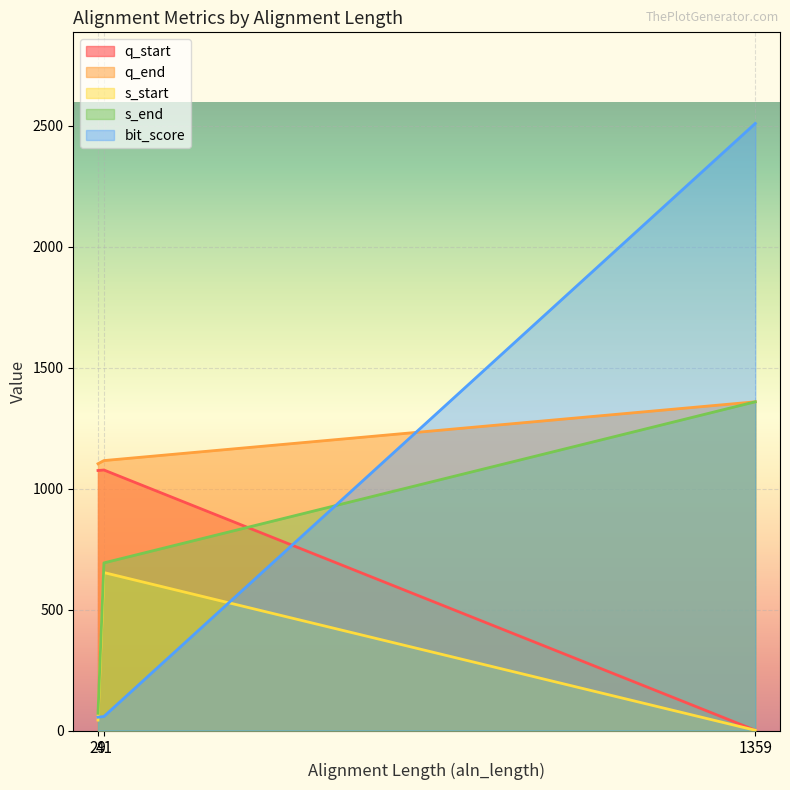

How many lines are shown in the chart?

5